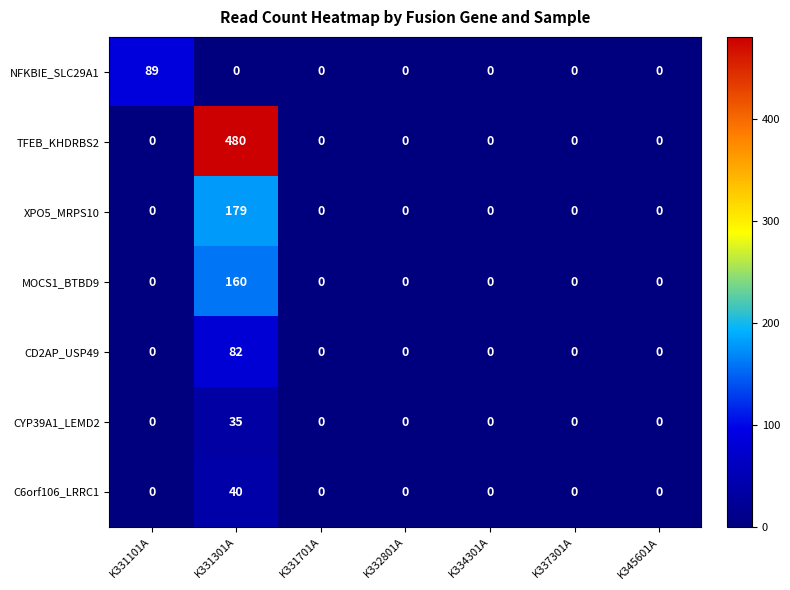

How many categories are shown in the chart?

7